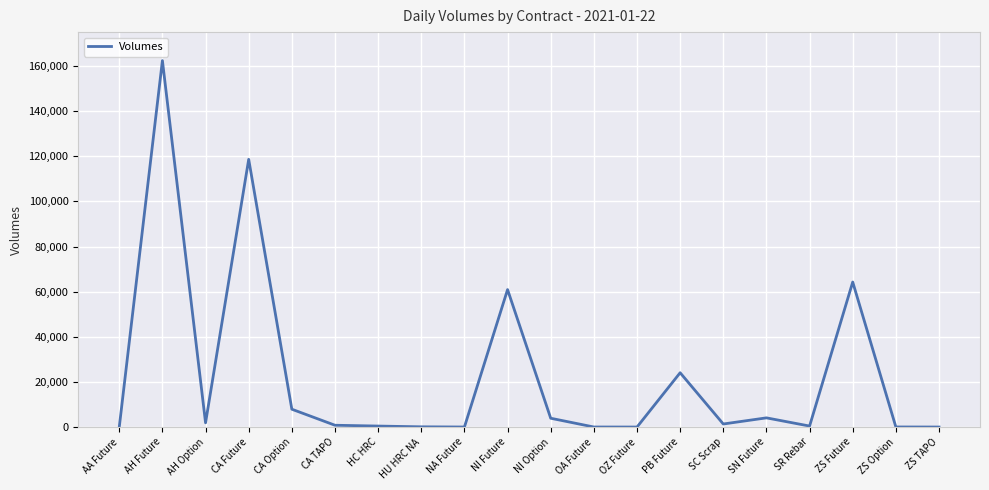

Which label corresponds to the largest value in the chart?

AH Future